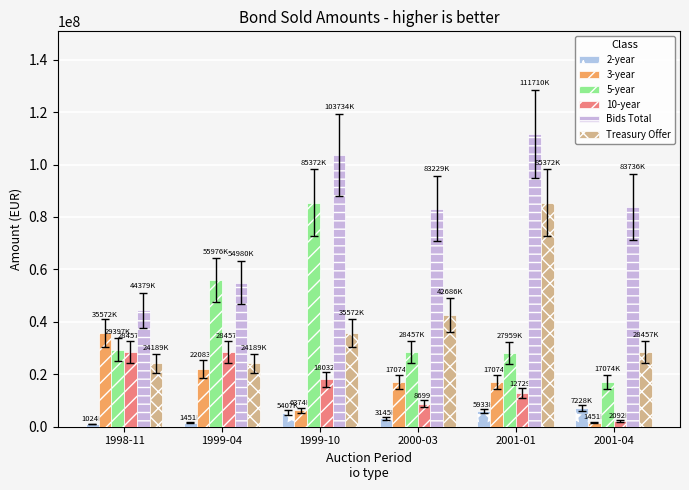

What is the label of the 1st bar from the left?

1998-11